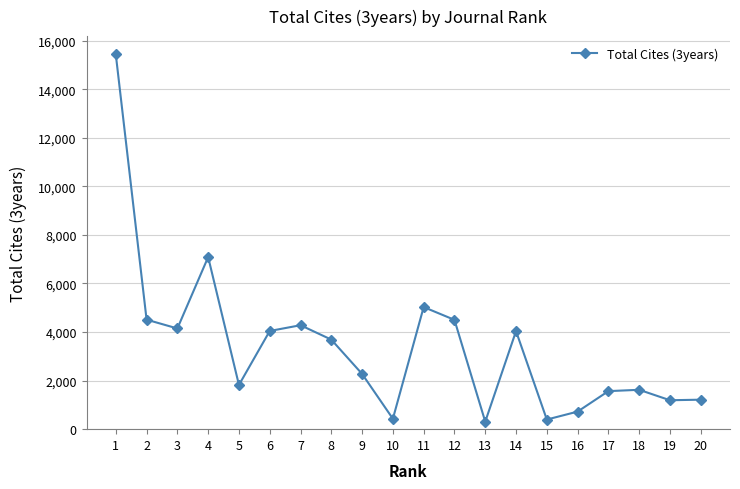

Which has a higher value, 18 or 13?

18